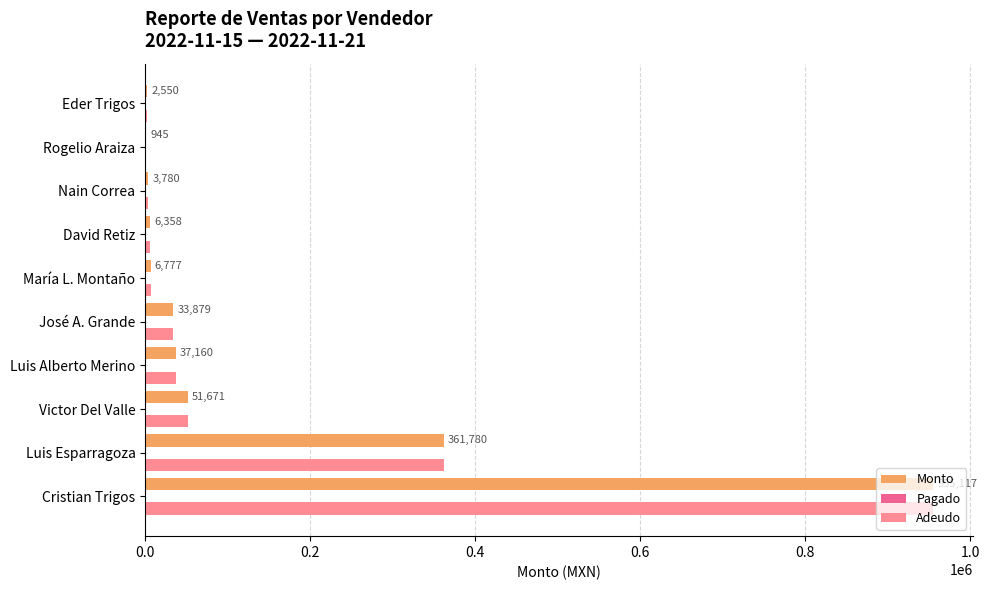

What is the sum of all Monto values?

1460017